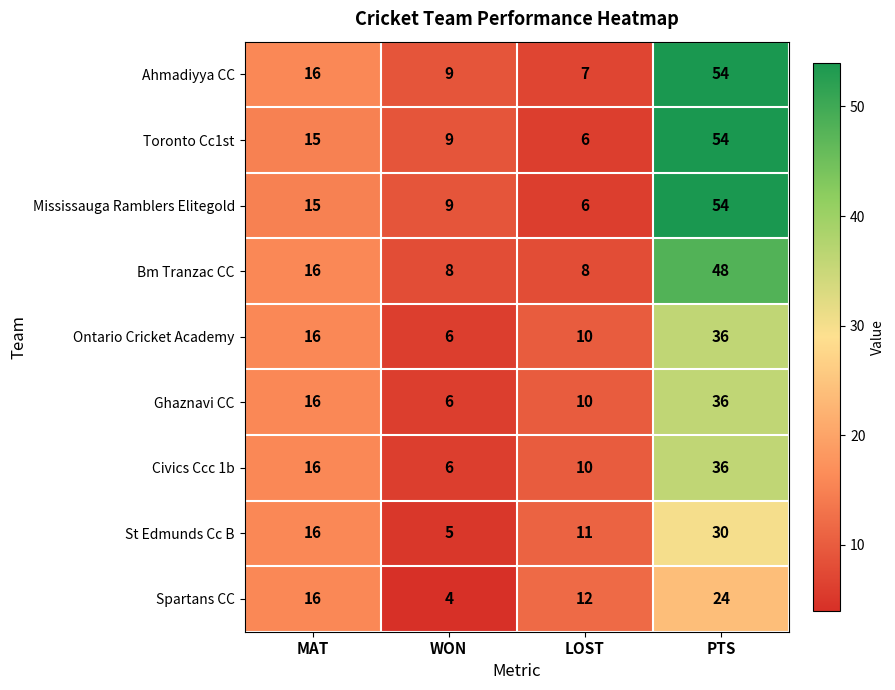

What is the sum of the Ghaznavi CC values at MAT and PTS?

52